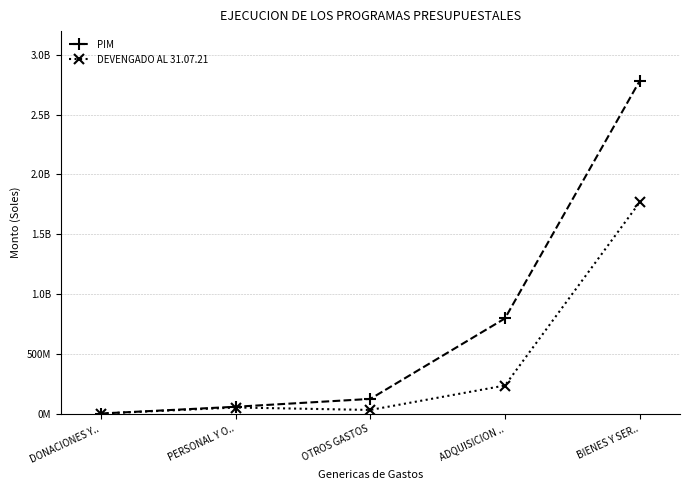

Which series has the largest total across all categories?

PIM